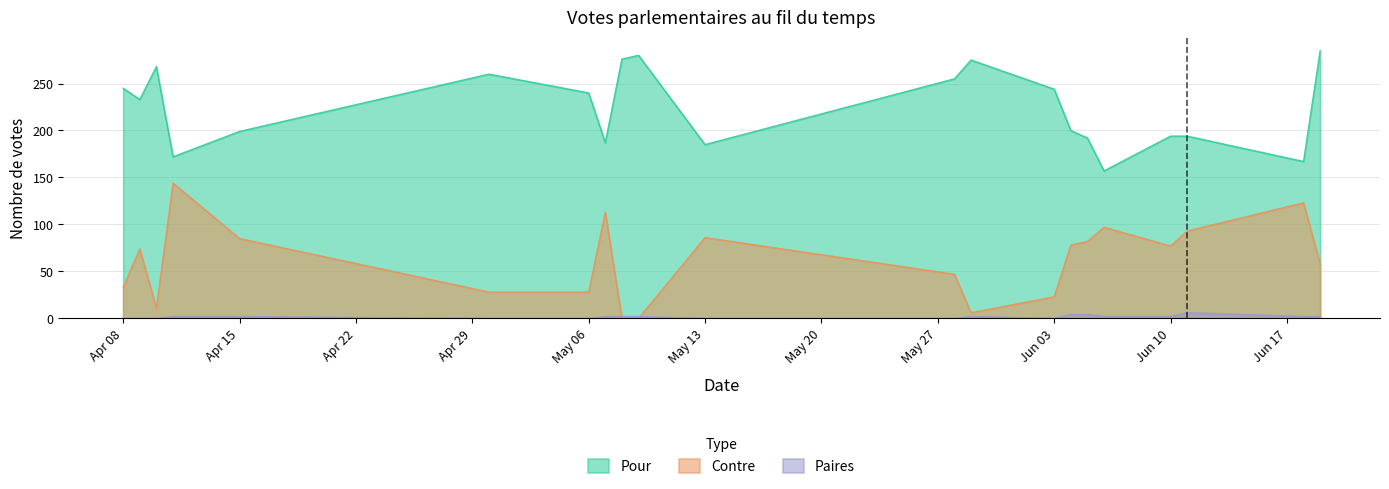

Which series has the largest range (max minus min)?

Contre